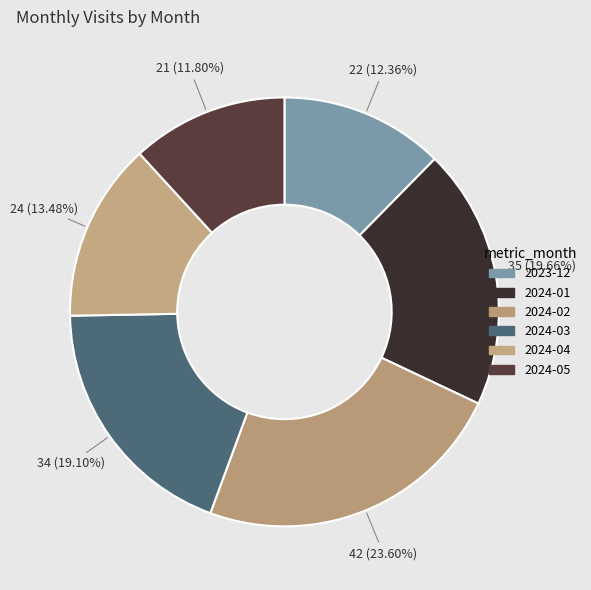

How many slices are in this pie chart?

6